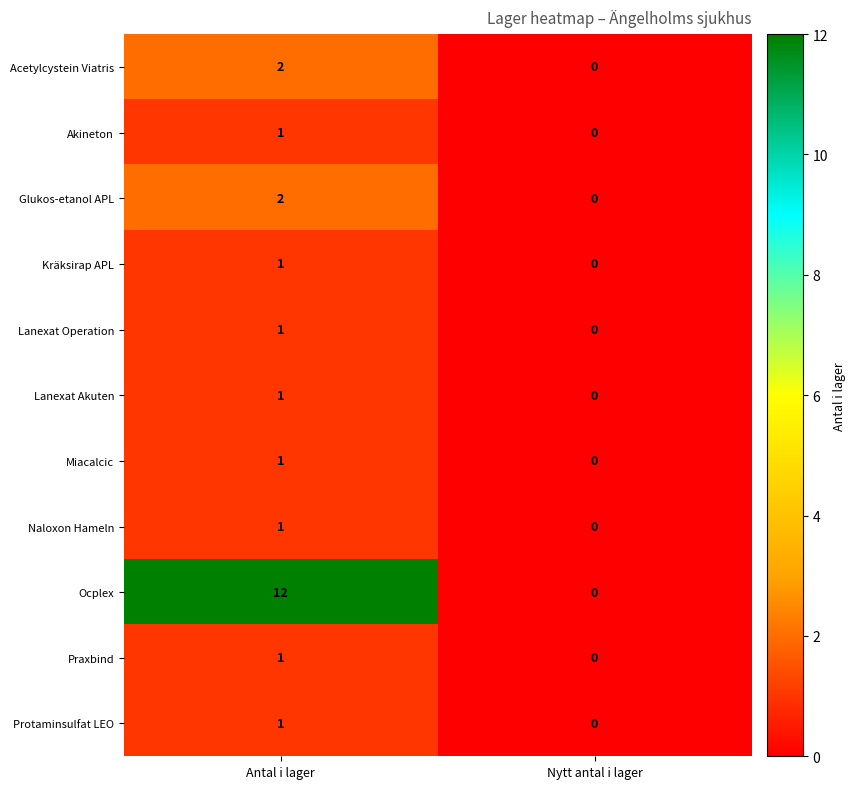

At which label is Akineton closest to 0?

Nytt antal i lager